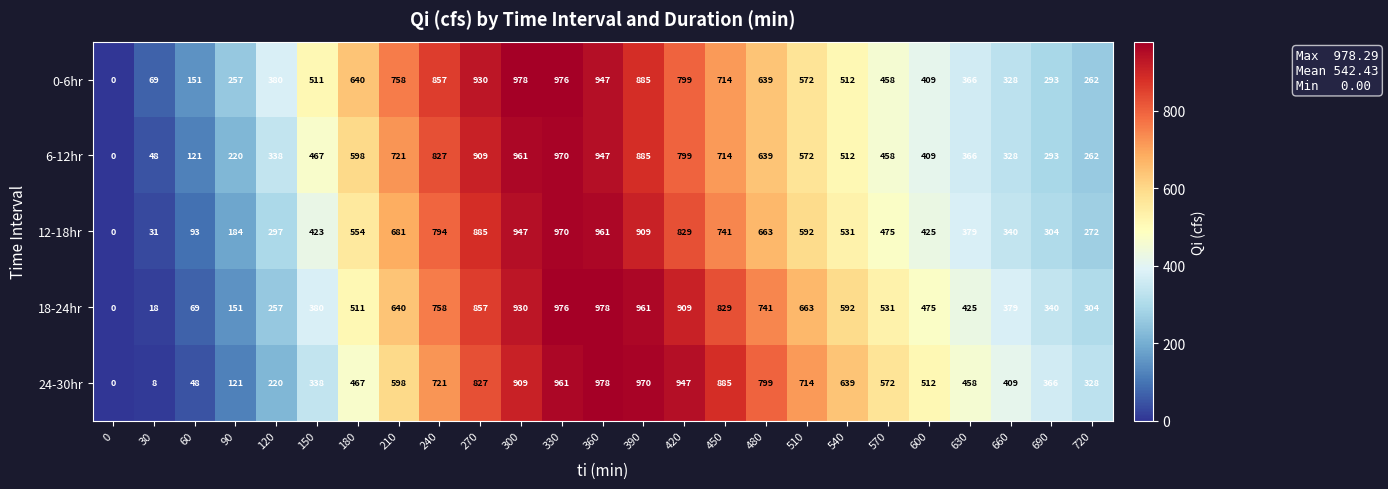

Where is 0-6hr nearest to the value 489?

150